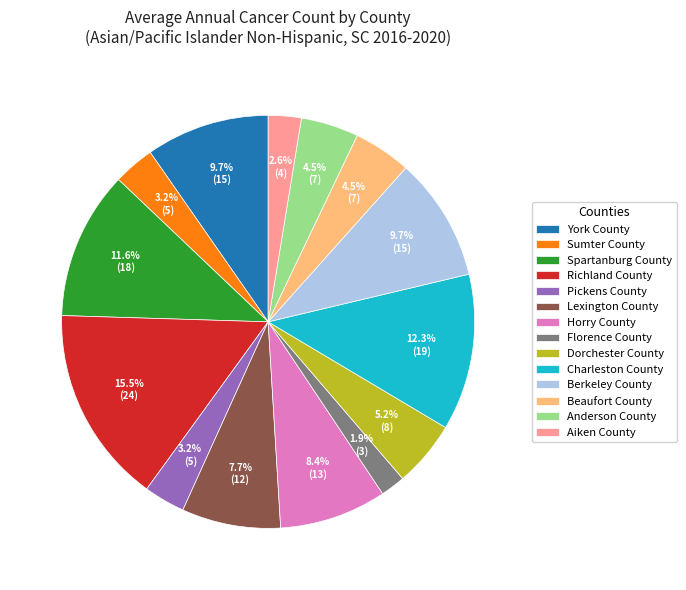

How many segments does this pie chart have?

14